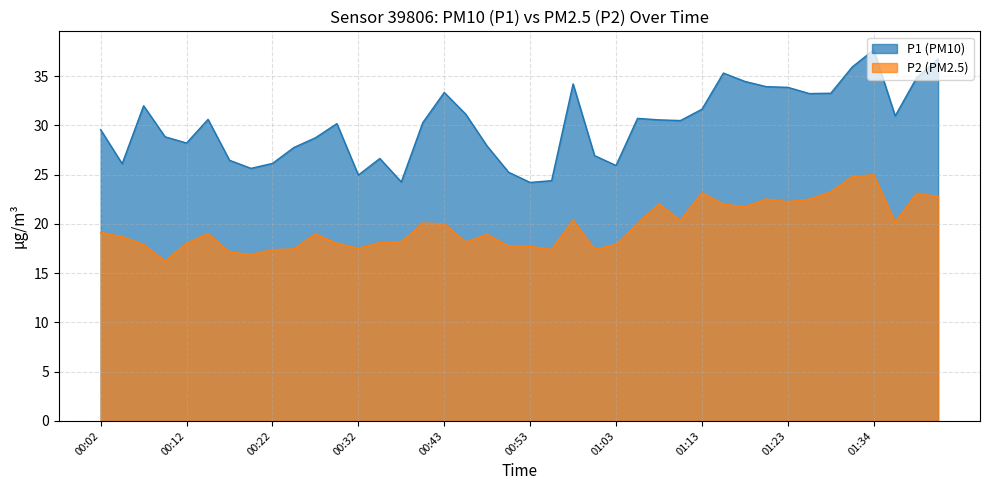

At which label does P2 first exceed 19?

00:02